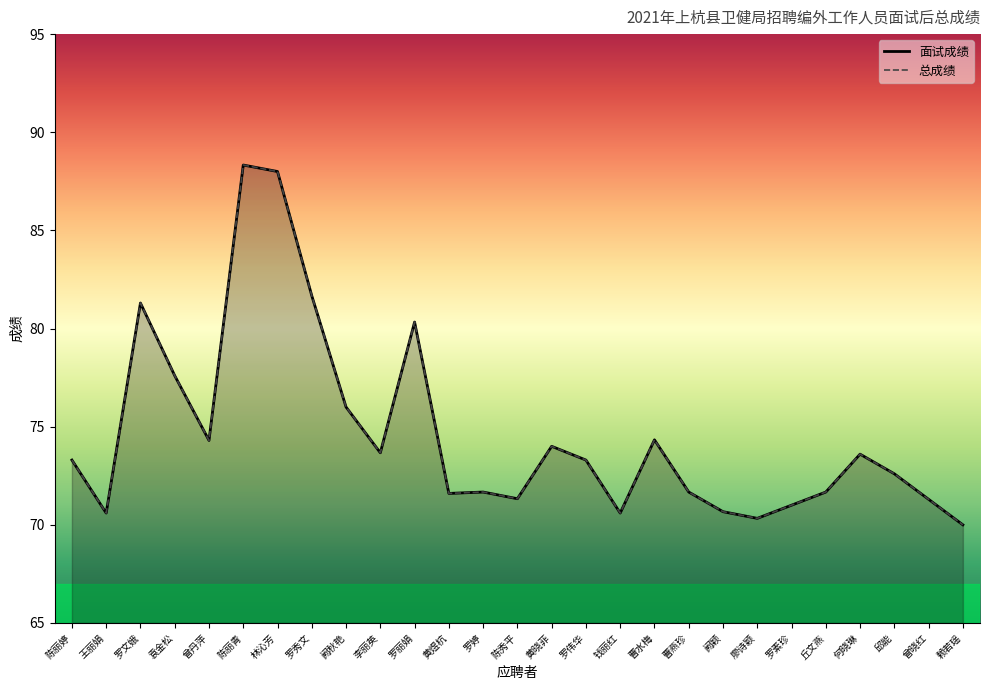

Where does the 面试成绩 series first go above 73?

陈丽婷